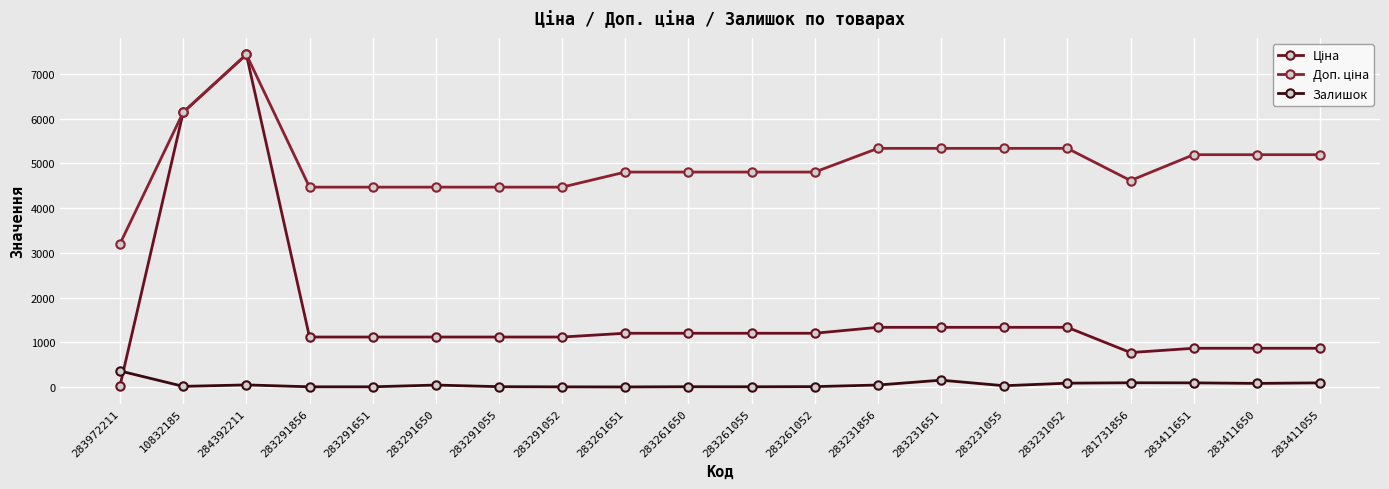

Count the number of data series in this chart.

3